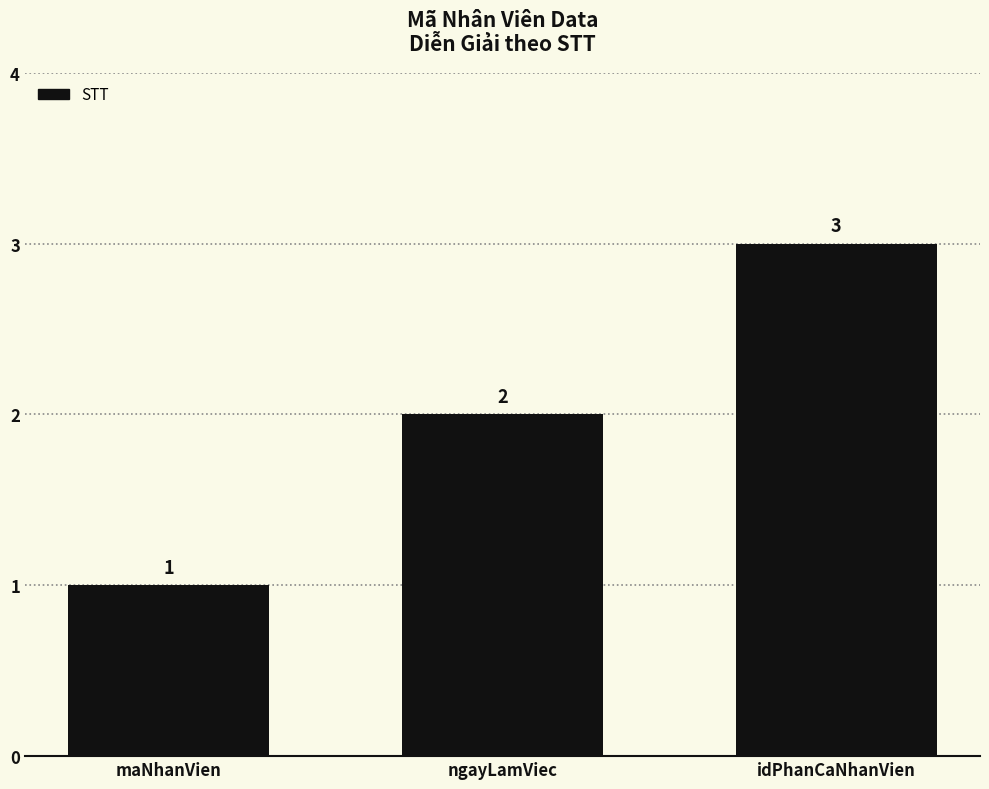

Read the value at ngayLamViec.

2